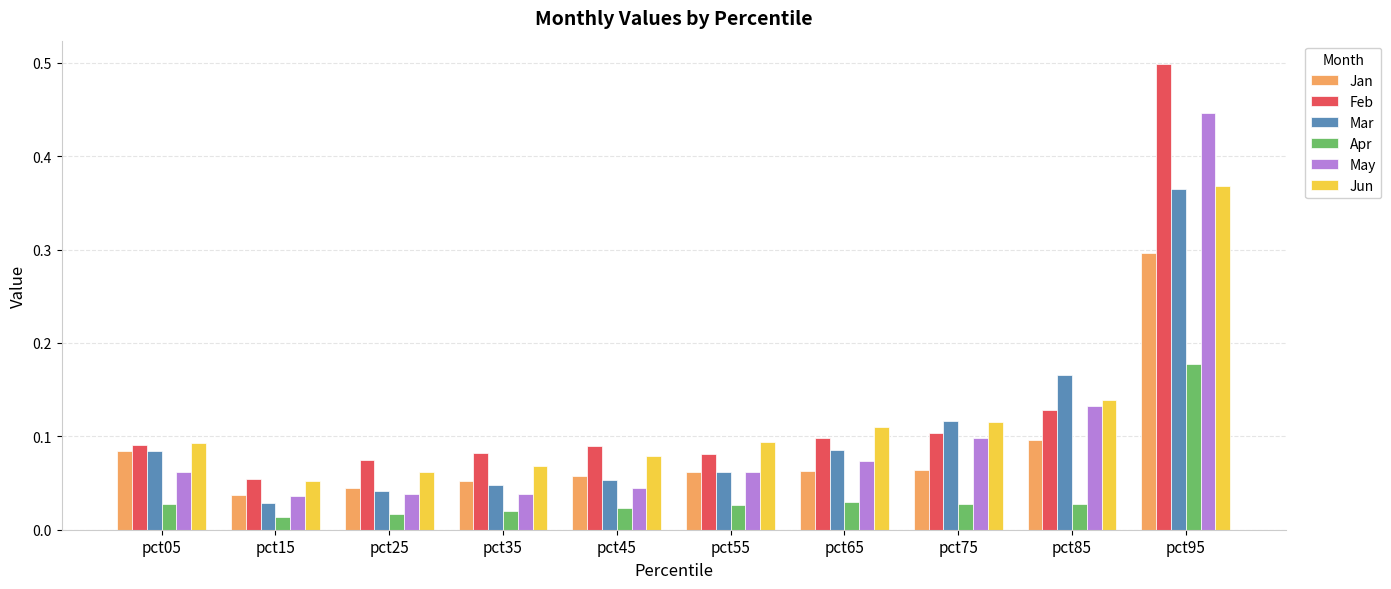

Is it true that Mar equals 0.1 at pct55?

True